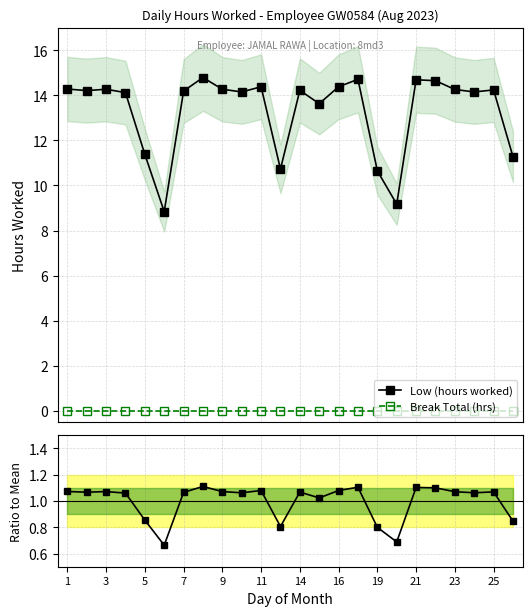

True or false: Low (hours worked) has more than 0 points higher than both neighbors.

True